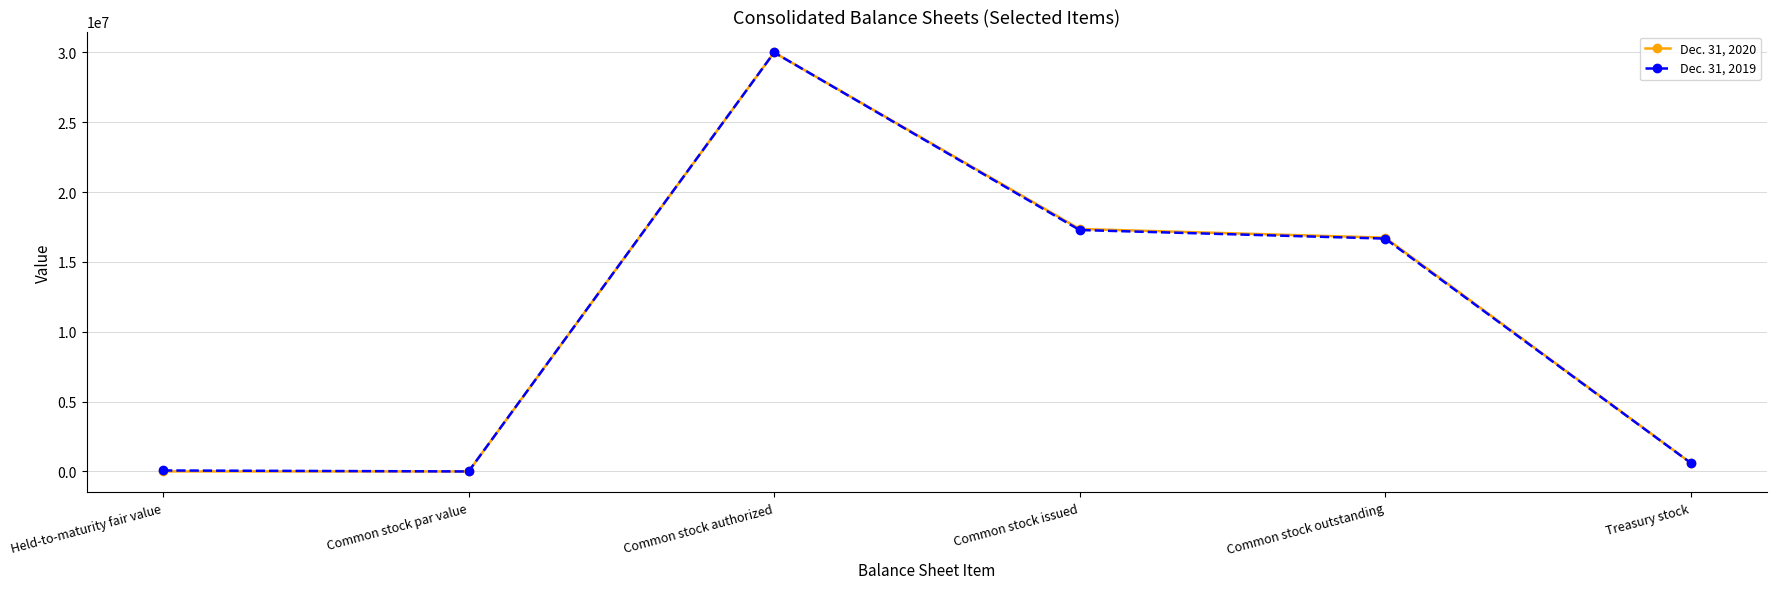

Does the chart display data point markers on the line(s)?

Yes